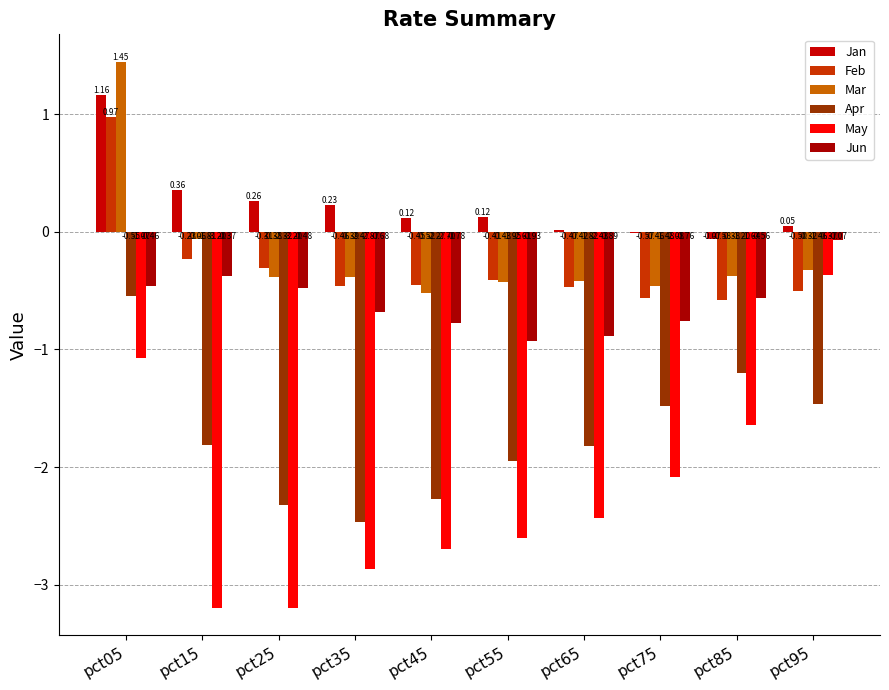

What is the value of the May bar at the 6th from the left?

-2.6